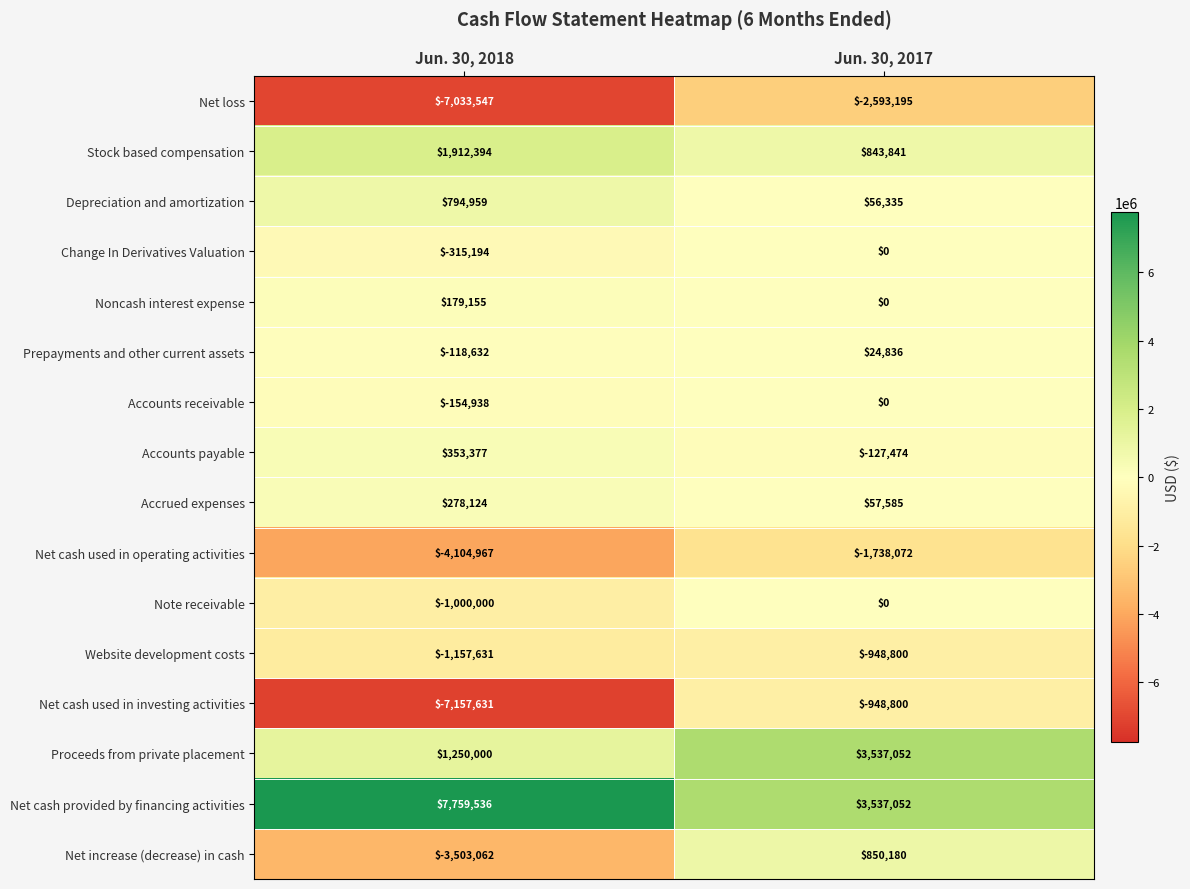

How many data points in Accounts payable are less than 353377?

1